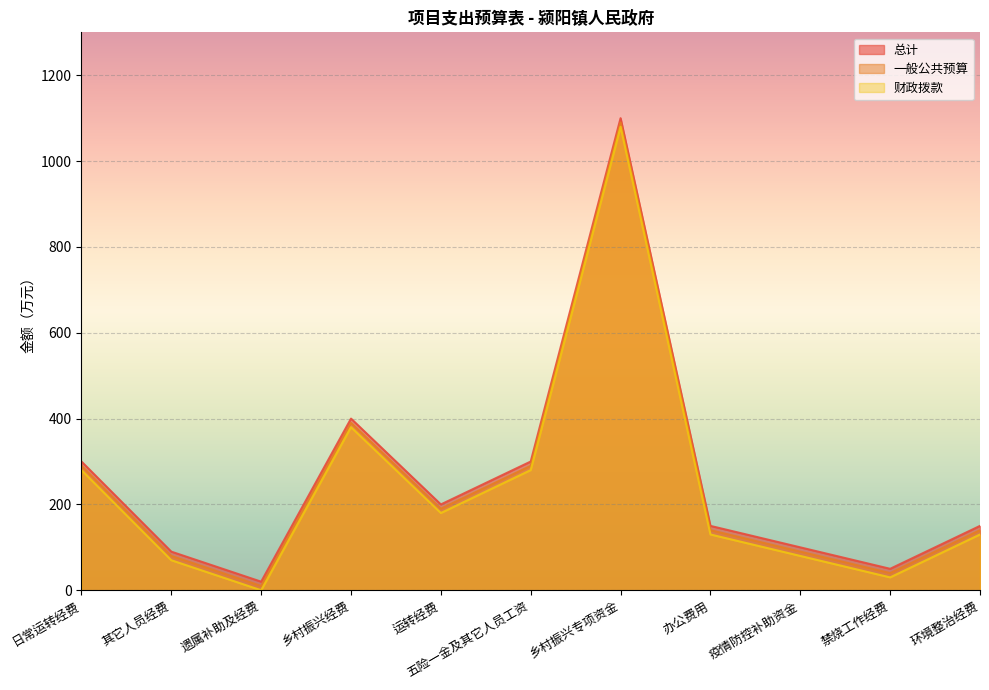

True or false: 财政拨款 and 总计 intersect in this chart.

False